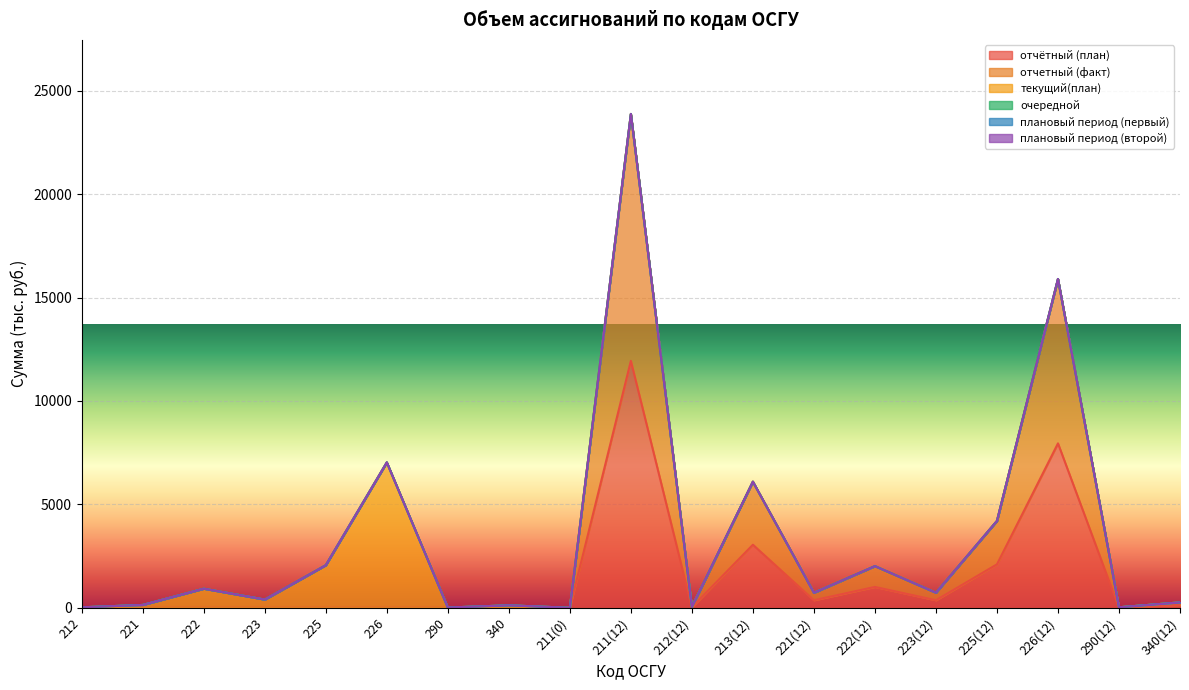

How many lines are shown in the chart?

6